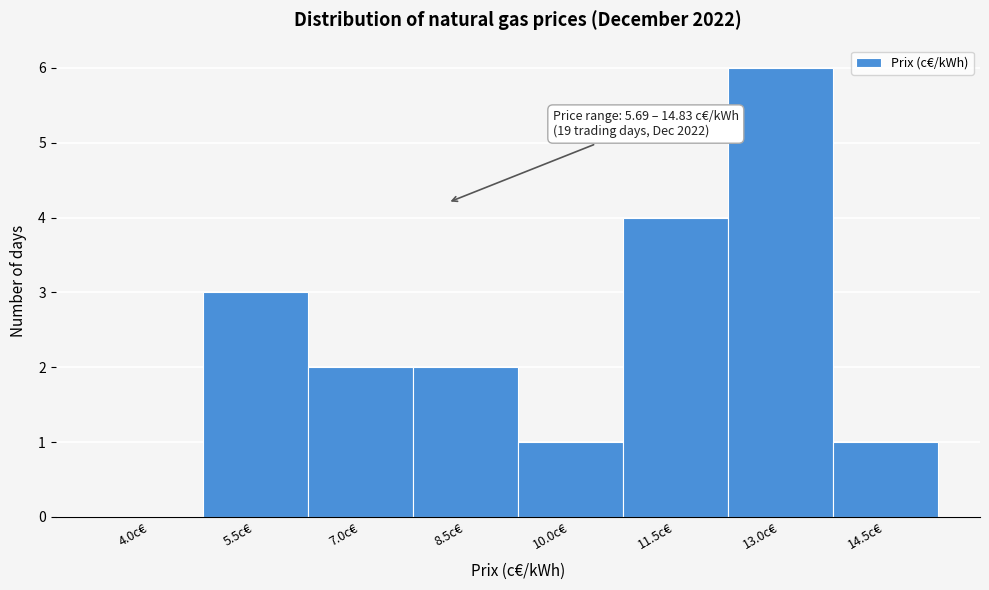

Reading left to right, transcribe all the data shown in this chart.

4.0c€=0	5.5c€=3	7.0c€=2	8.5c€=2	10.0c€=1	11.5c€=4	13.0c€=6	14.5c€=1